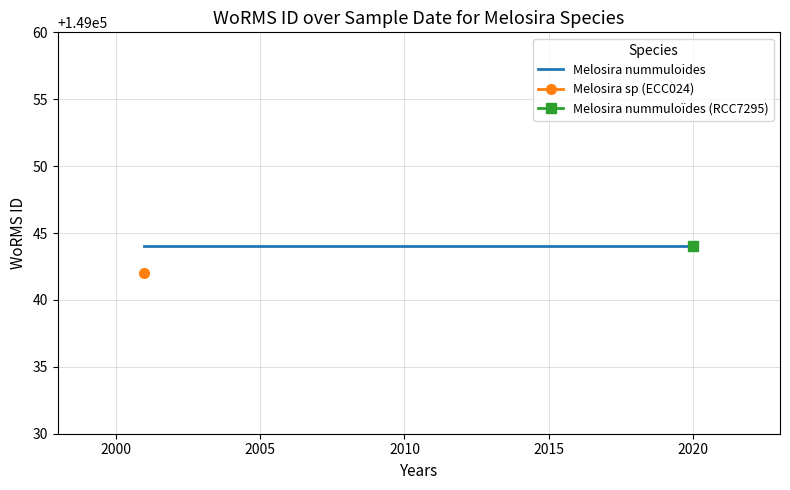

Reading left to right, transcribe all the data shown in this chart.

149042	149044	149044